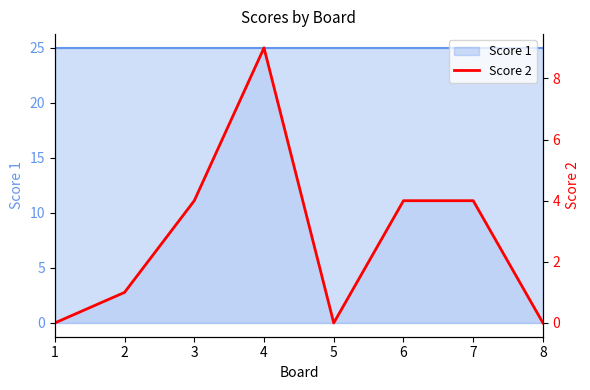

How many values are below 4?

4